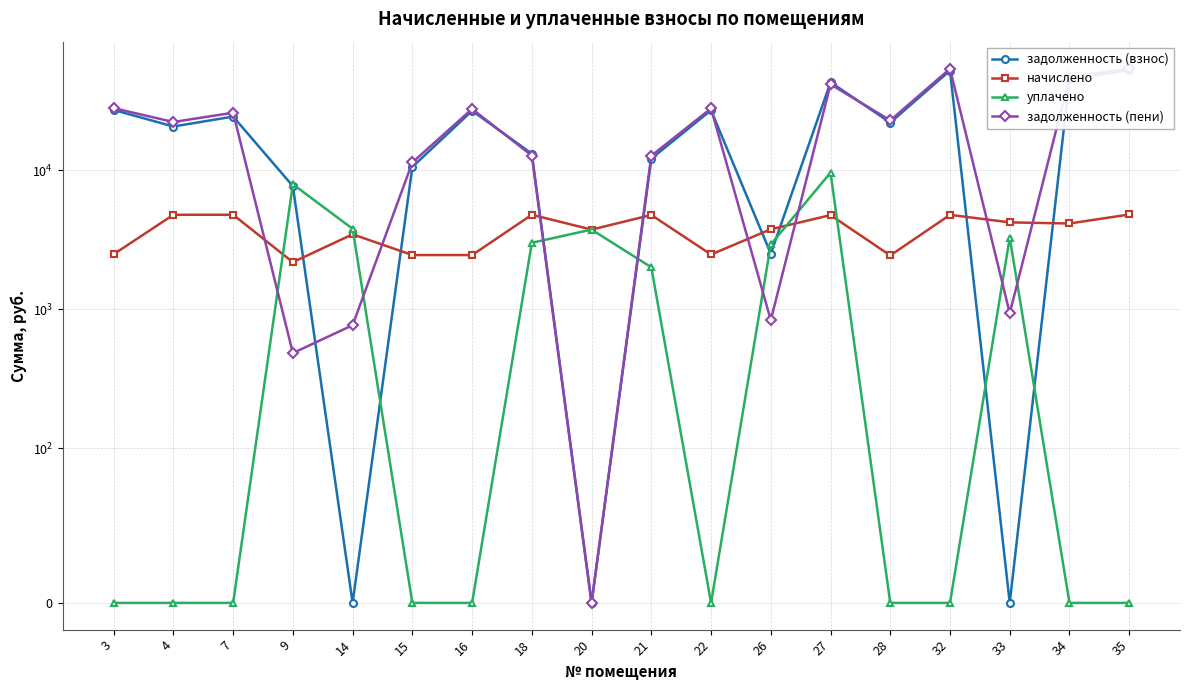

What is the approximate value of уплачено at 21?

2000.0